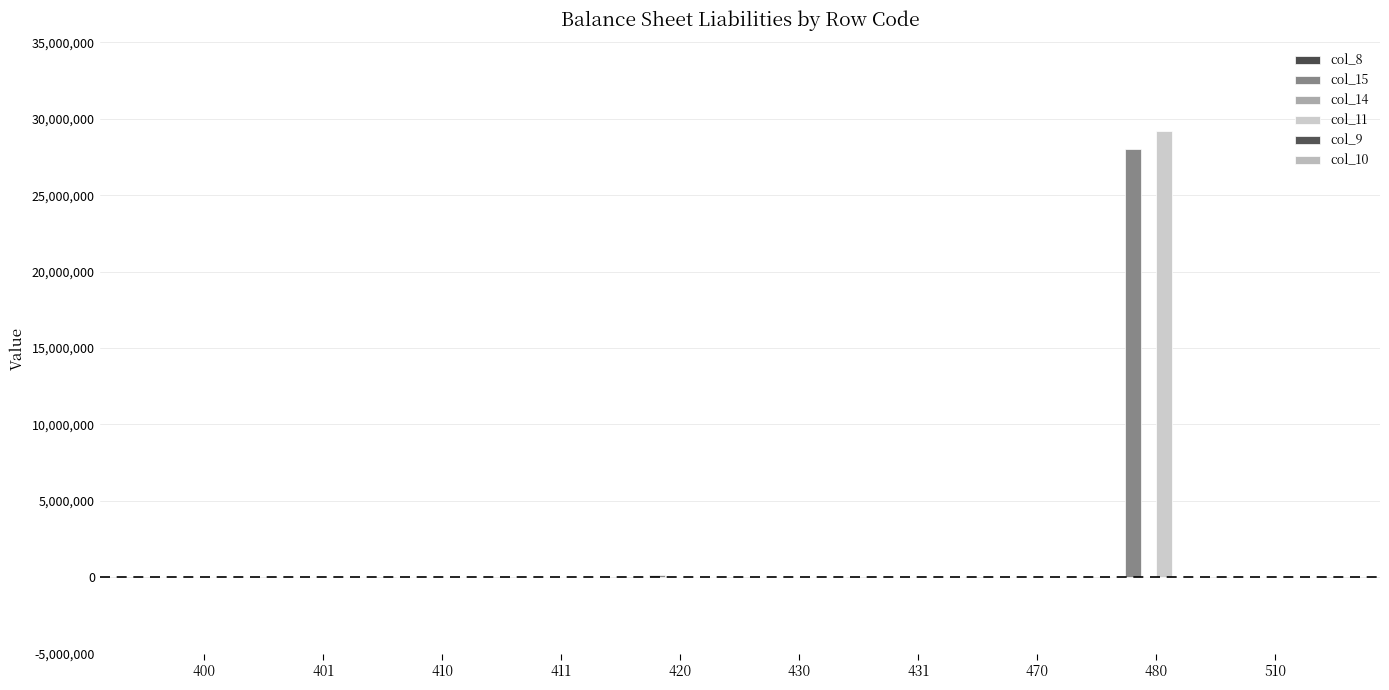

Reading left to right, transcribe all the data shown in this chart.

col_8: 400=0.0	401=0.0	410=0.0	411=0.0	420=0.0	430=0.0	431=0.0	470=0.0	480=3634.8	510=3634.8
col_15: 400=0.0	401=0.0	410=16717.1	411=0.0	420=123435.1	430=0.0	431=0.0	470=14821.1	480=27999178.1	510=-1280.7
col_14: 400=0.0	401=0.0	410=25262.8	411=0.0	420=0.0	430=0.0	431=0.0	470=0.0	480=0.0	510=0.0
col_11: 400=0.0	401=0.0	410=0.0	411=0.0	420=0.0	430=0.0	431=0.0	470=0.0	480=29219910.3	510=0.0
col_9: 400=0.0	401=0.0	410=0.0	411=0.0	420=0.0	430=0.0	431=0.0	470=0.0	480=0.0	510=0.0
col_10: 400=0.0	401=0.0	410=0.0	411=0.0	420=0.0	430=0.0	431=0.0	470=0.0	480=0.0	510=0.0